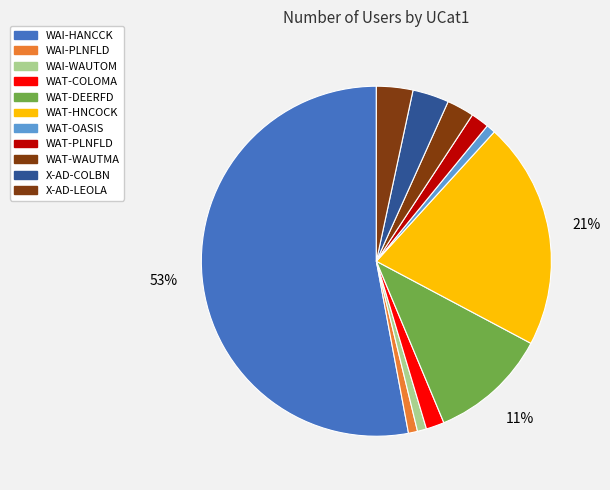

What percentage is the WAT-OASIS slice, to the nearest percent?

1%